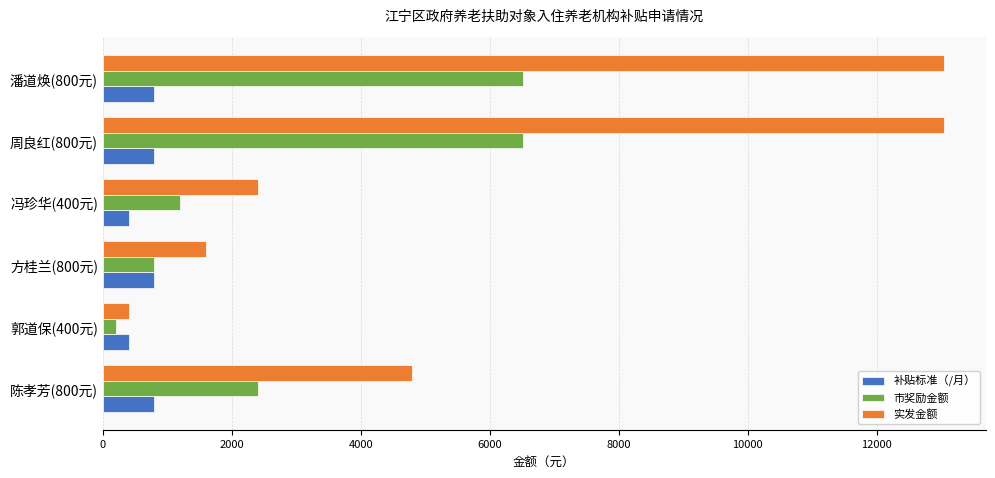

What is the greatest value displayed?

13036.8